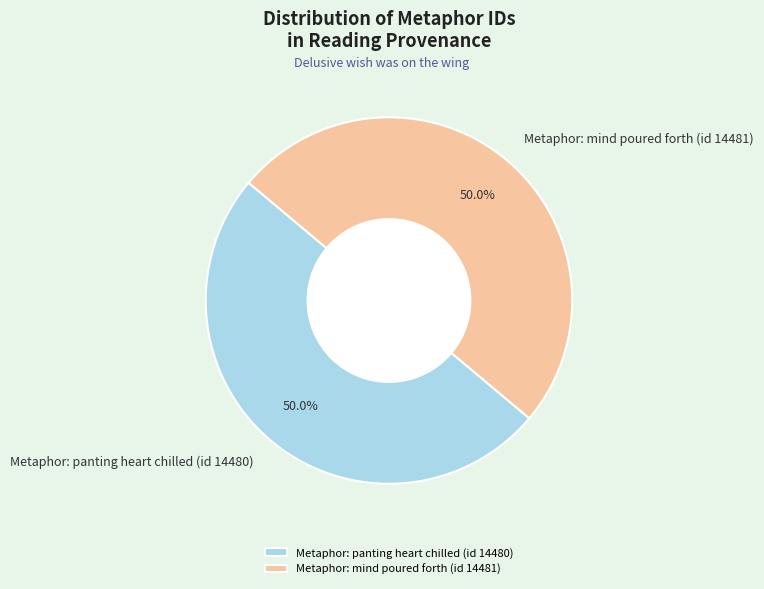

What is the ratio of the value at Metaphor: mind poured forth (id 14481) to the value at Metaphor: panting heart chilled (id 14480)?

1.0